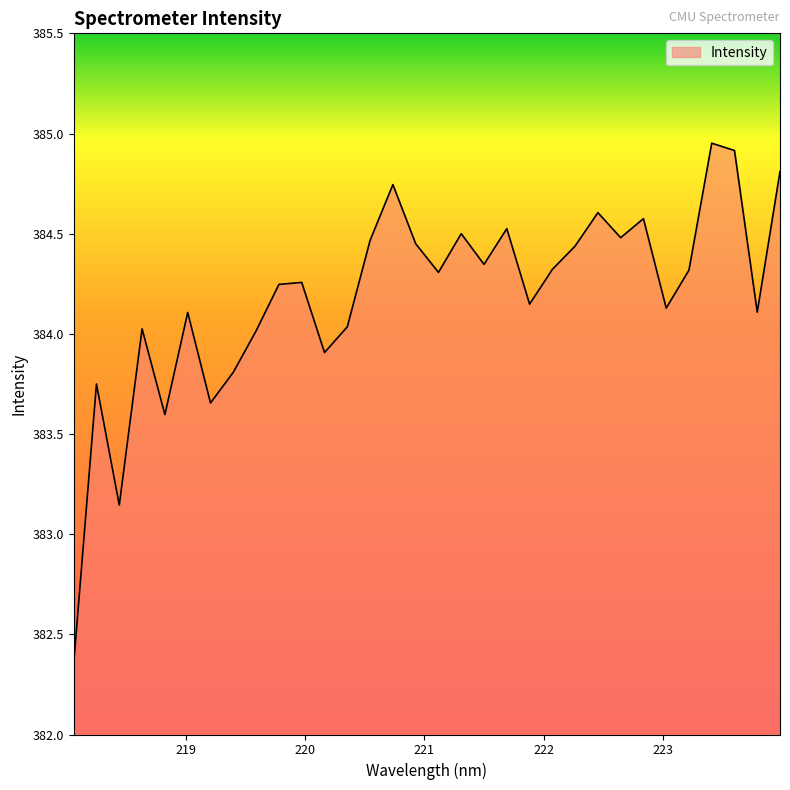

Does the chart display data point markers on the line(s)?

No